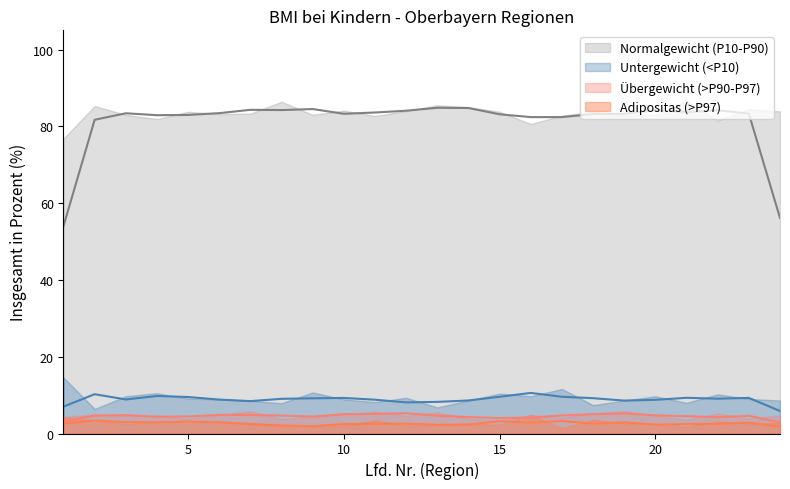

Is the value of Normalgewicht (P10-P90) at 8 greater than the value of Untergewicht (<P10) at 3?

Yes